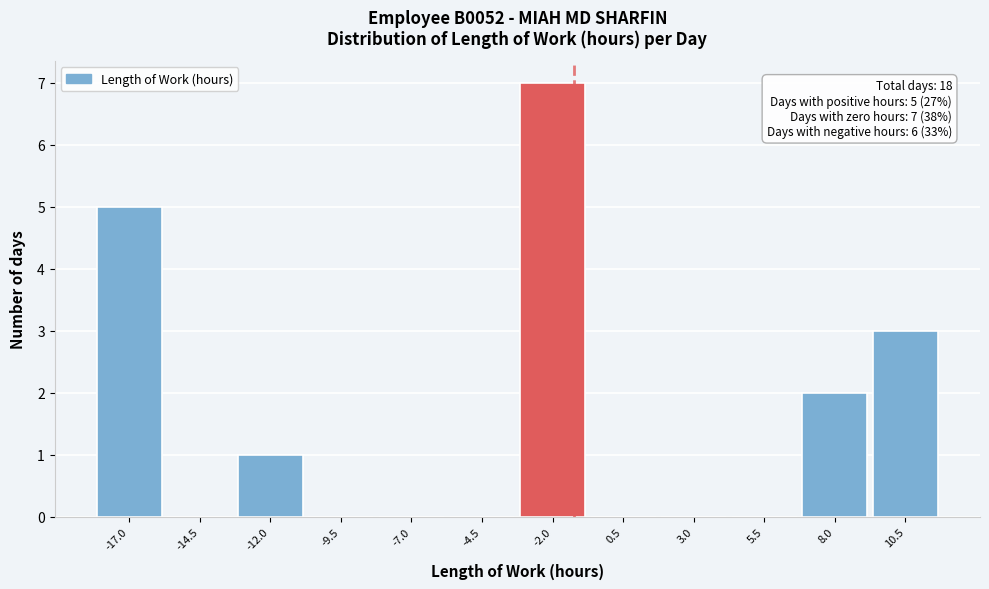

Reading right to left, what are all the values shown in this chart?

10.5=3	8.0=2	5.5=0	3.0=0	0.5=0	-2.0=7	-4.5=0	-7.0=0	-9.5=0	-12.0=1	-14.5=0	-17.0=5